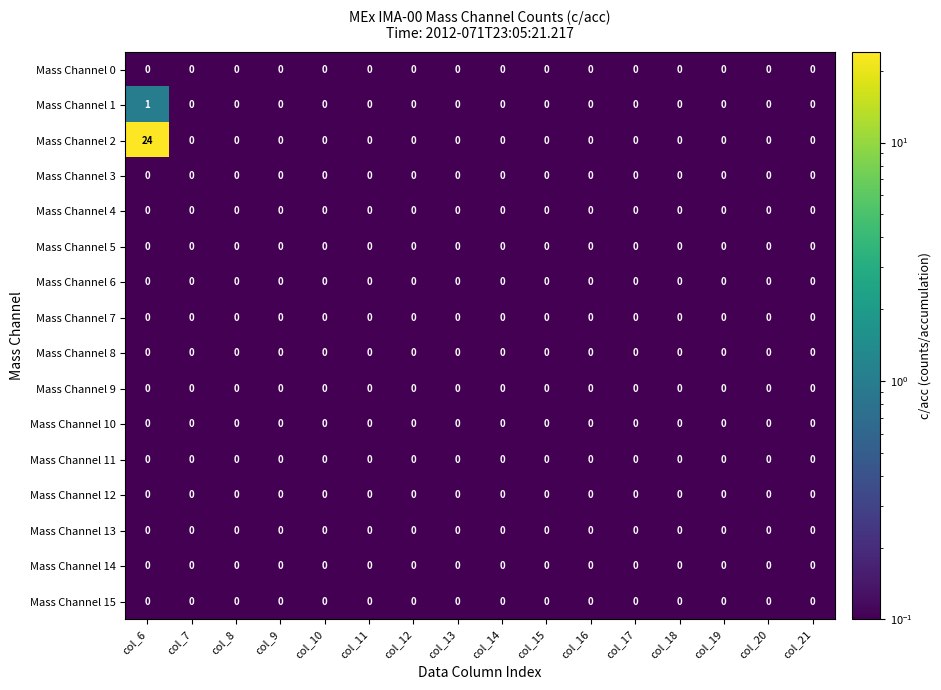

What is the difference between the maximum and second lowest values in the Mass Channel 2 series?

24